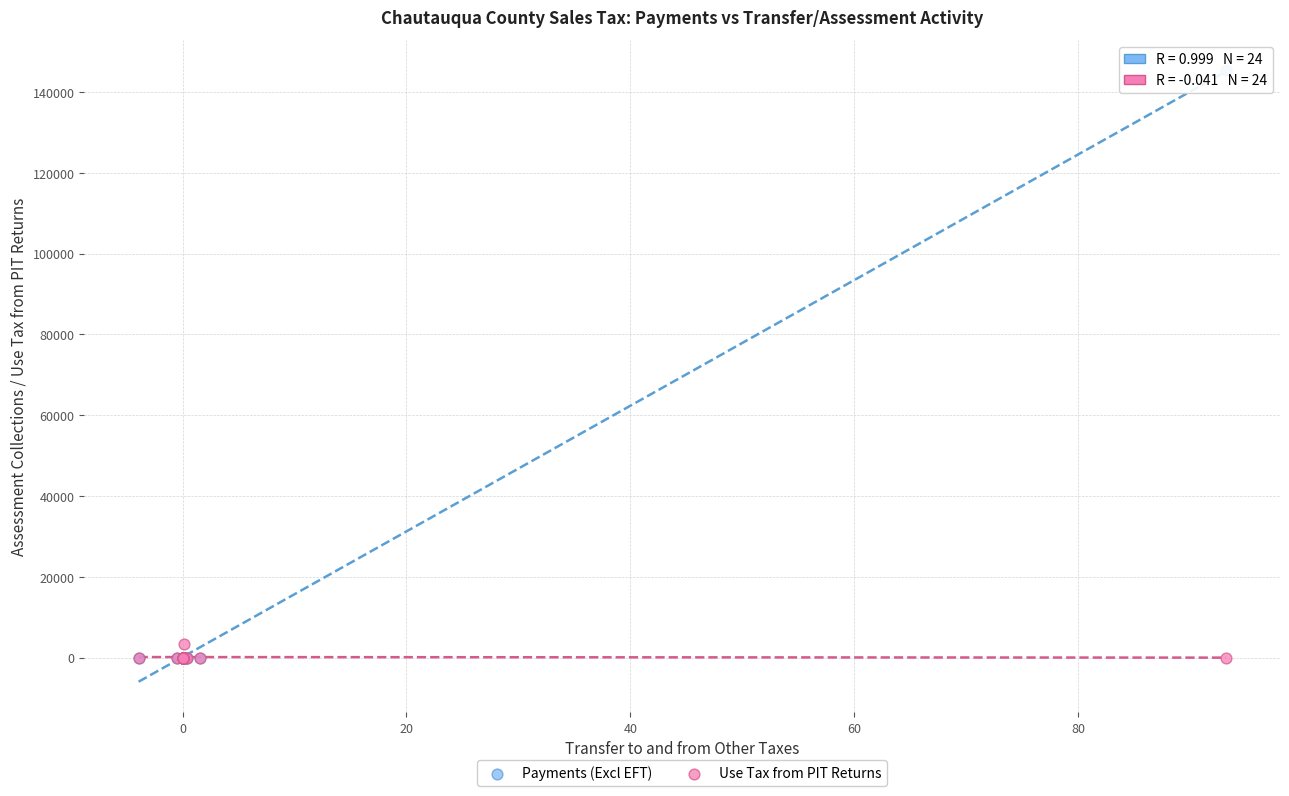

Across all series, what Y value is closest to 72659?

3403.7